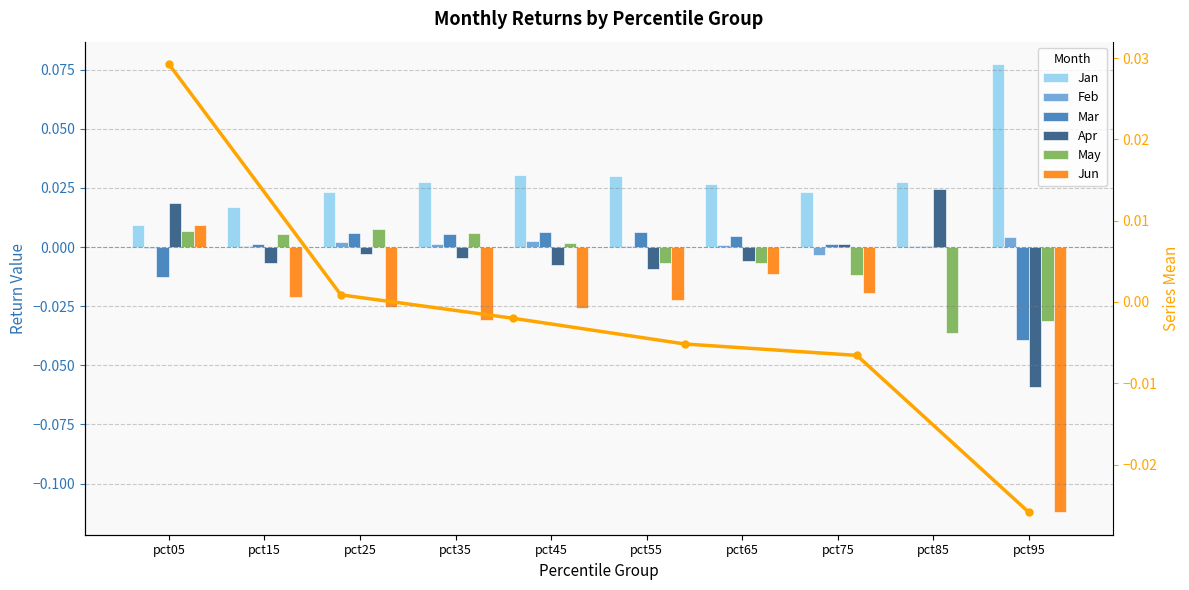

What is the maximum value shown in the chart?

0.1